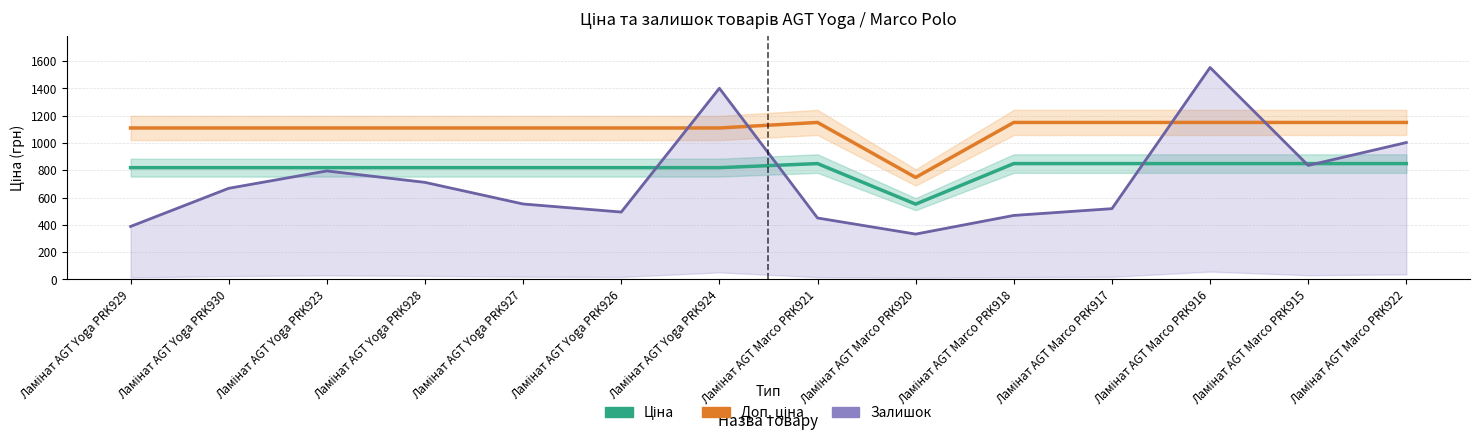

How many values in the Залишок (лінія) series are below 667?

7